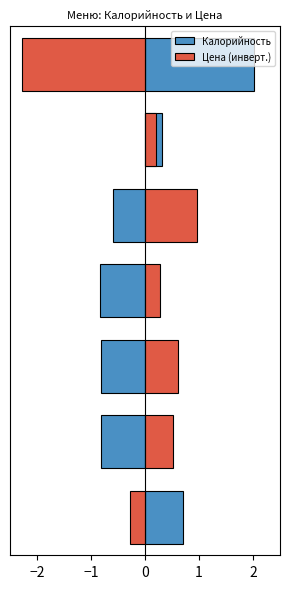

What is the smallest value displayed?

-2.3